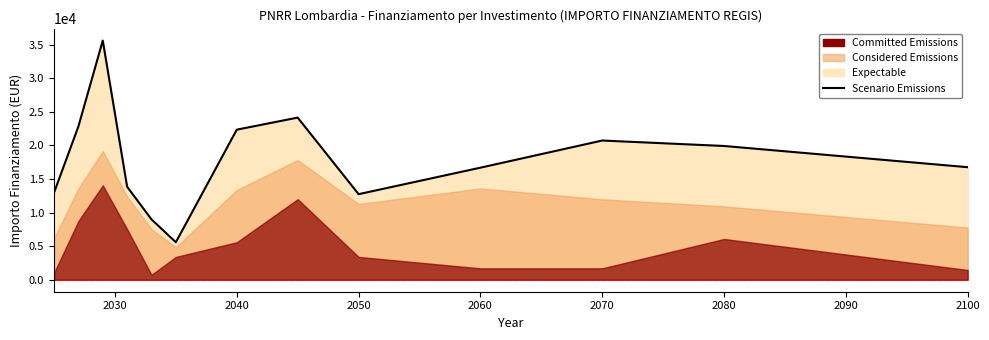

What is the difference between the second highest and second lowest values?

15163